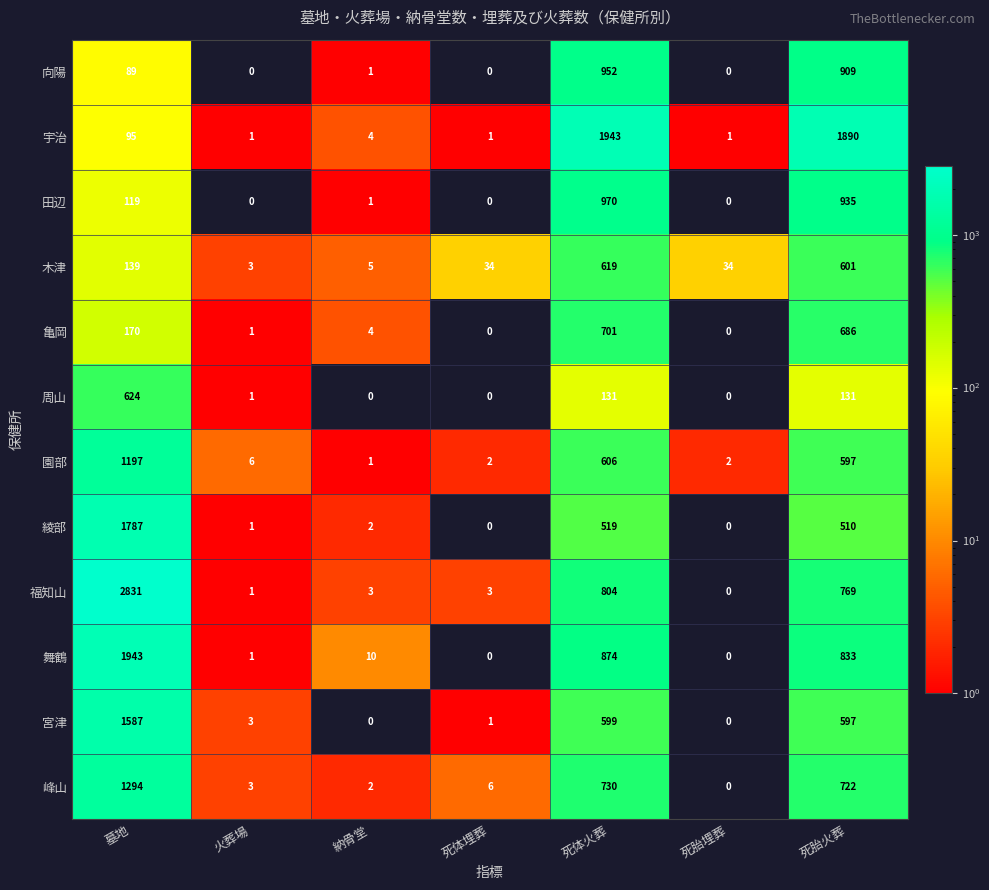

At which category is the sum across all series the highest?

墓地